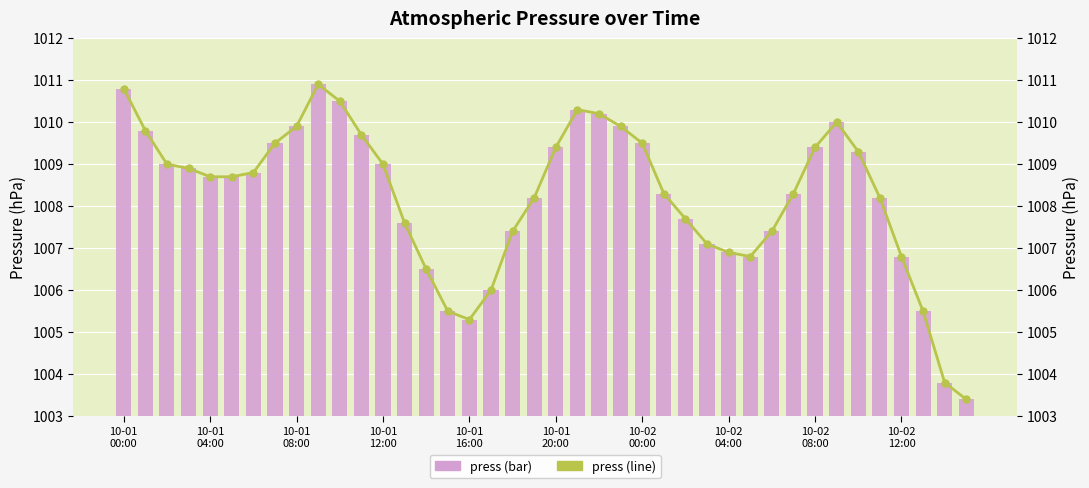

Reading left to right, list all the values displayed in this chart.

press (bar): 1010.8	1009.8	1009.0	1008.9	1008.7	1008.7	1008.8	1009.5	1009.9	1010.9	1010.5	1009.7	1009.0	1007.6	1006.5	1005.5	1005.3	1006.0	1007.4	1008.2	1009.4	1010.3	1010.2	1009.9	1009.5	1008.3	1007.7	1007.1	1006.9	1006.8	1007.4	1008.3	1009.4	1010.0	1009.3	1008.2	1006.8	1005.5	1003.8	1003.4
press (line): 1010.8	1009.8	1009.0	1008.9	1008.7	1008.7	1008.8	1009.5	1009.9	1010.9	1010.5	1009.7	1009.0	1007.6	1006.5	1005.5	1005.3	1006.0	1007.4	1008.2	1009.4	1010.3	1010.2	1009.9	1009.5	1008.3	1007.7	1007.1	1006.9	1006.8	1007.4	1008.3	1009.4	1010.0	1009.3	1008.2	1006.8	1005.5	1003.8	1003.4